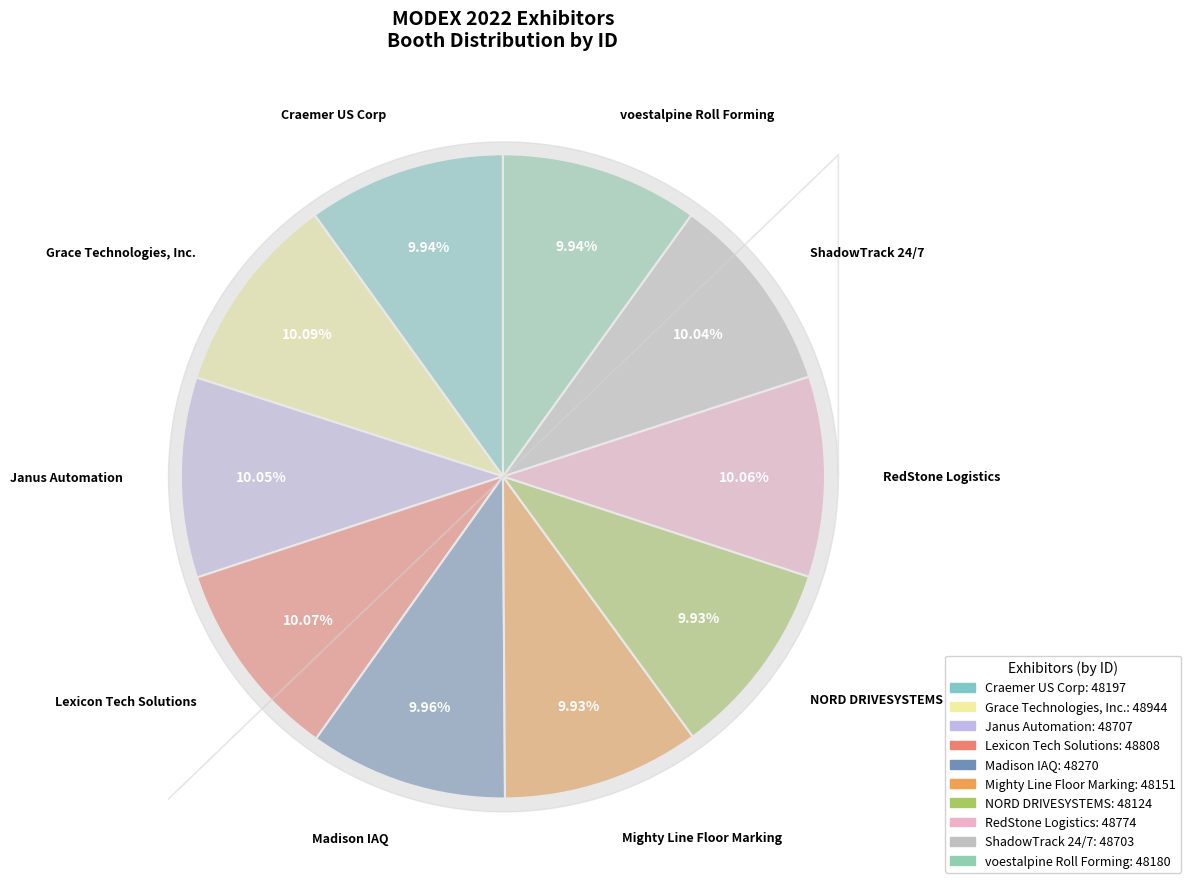

How many slices are in this pie chart?

10